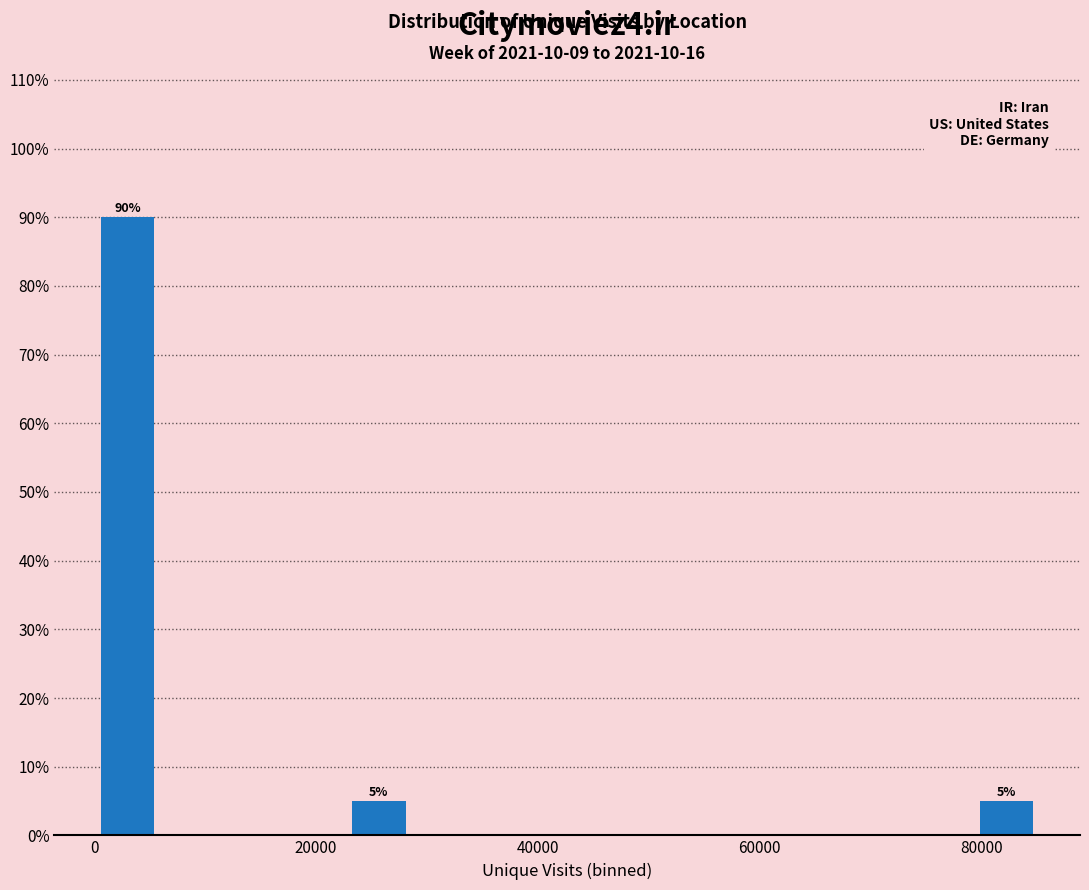

Read against the x-axis, roughly where is the centre of the tallest bar?

4000